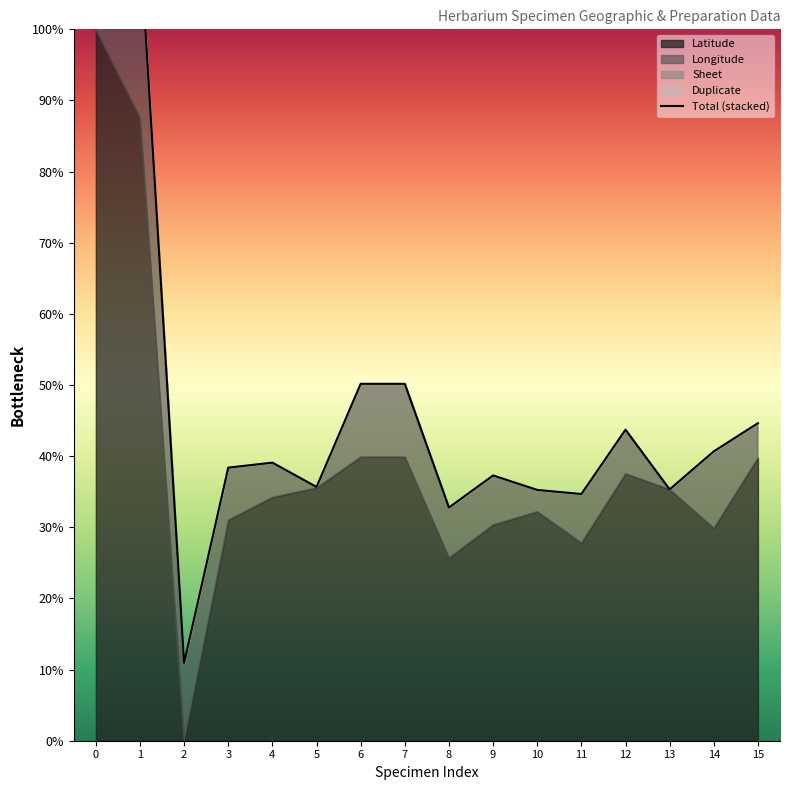

Reading right to left, extract all data points from this chart.

44.6	40.7	35.3	43.7	34.7	35.3	37.3	32.8	50.2	50.2	35.7	39.1	38.4	10.9	112.6	121.1